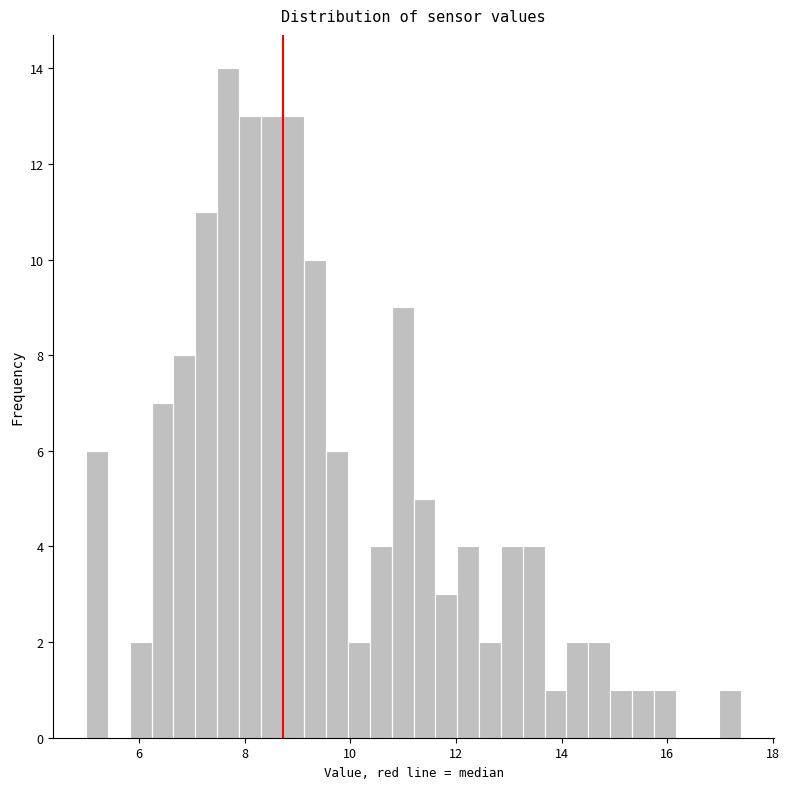

Around what value on the x-axis is the tallest bar? Give the approximate position of its centre, as read against the axis.

7.6